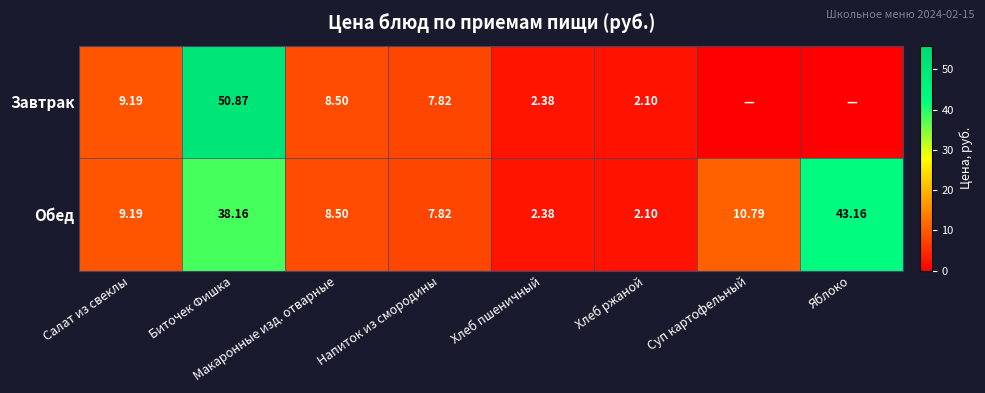

Is the value of Обед at Хлеб пшеничный greater than the value of Завтрак at Биточек Фишка?

No